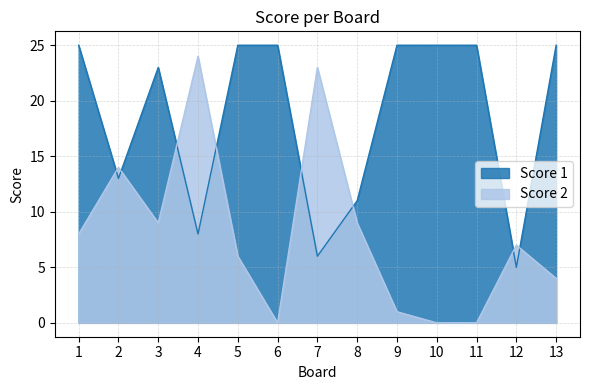

The value of Score 2 at 4 is 35. True or false?

False